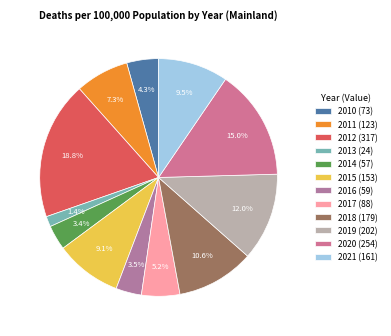

How much of the chart is everything except 2012?

81.2%